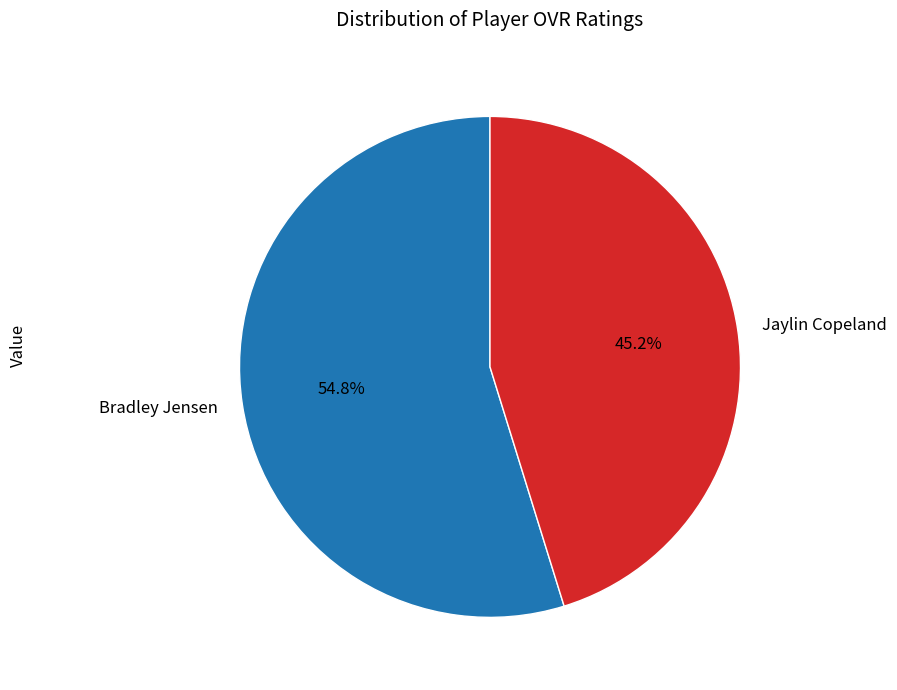

Is Jaylin Copeland the majority of the pie?

No